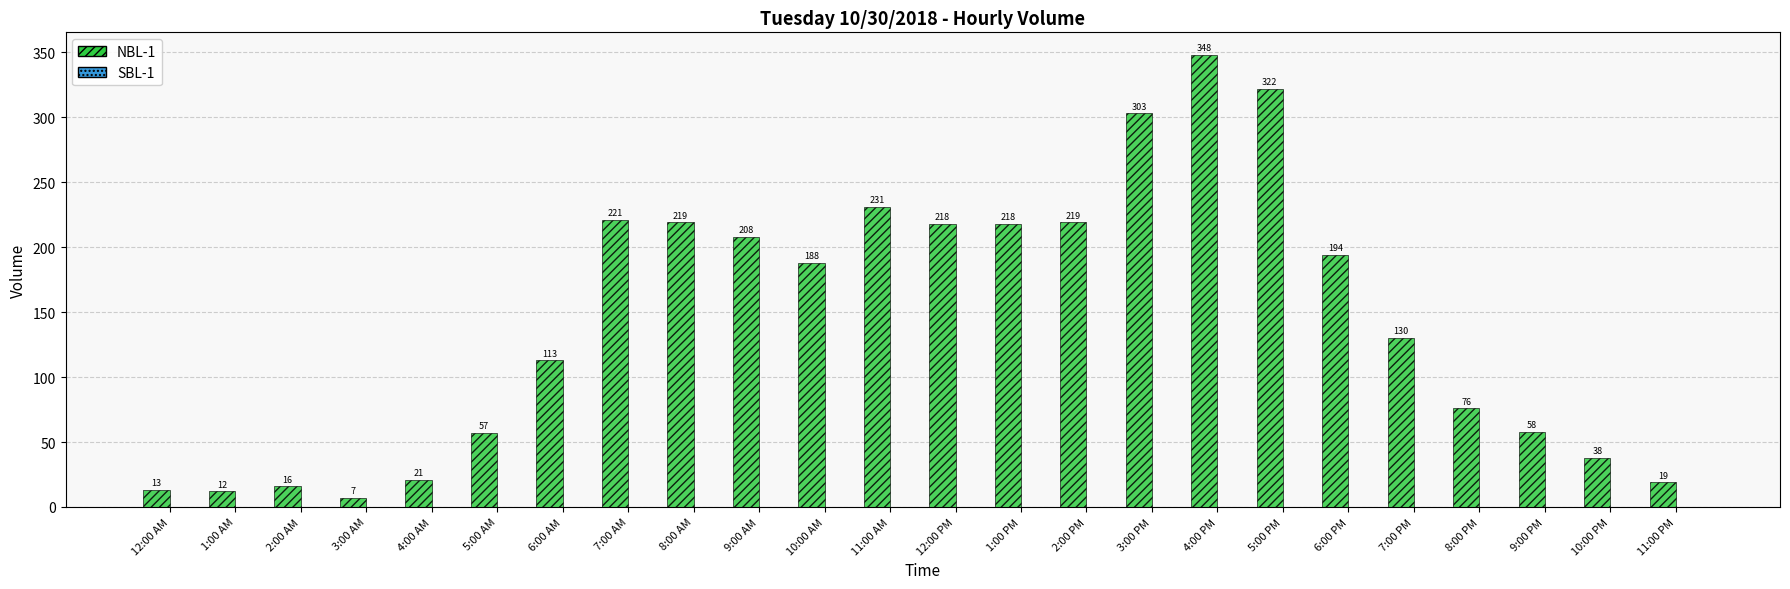

Reading left to right, extract all data points from this chart.

12:00 AM=13	1:00 AM=12	2:00 AM=16	3:00 AM=7	4:00 AM=21	5:00 AM=57	6:00 AM=113	7:00 AM=221	8:00 AM=219	9:00 AM=208	10:00 AM=188	11:00 AM=231	12:00 PM=218	1:00 PM=218	2:00 PM=219	3:00 PM=303	4:00 PM=348	5:00 PM=322	6:00 PM=194	7:00 PM=130	8:00 PM=76	9:00 PM=58	10:00 PM=38	11:00 PM=19